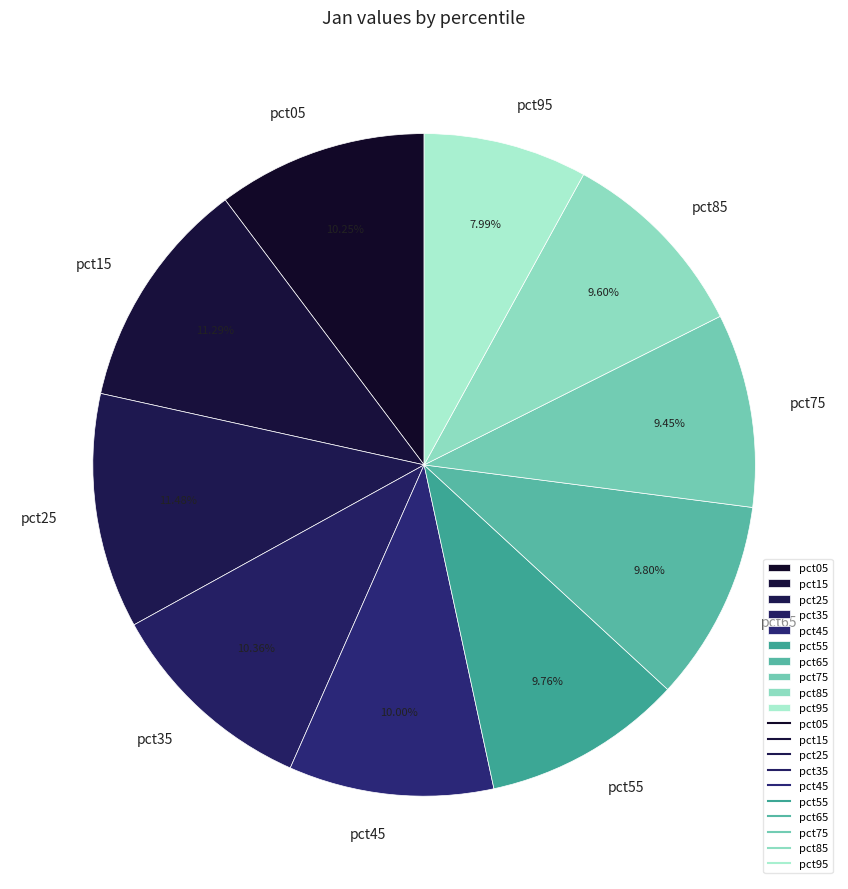

To the nearest percent, what is the combined percentage of pct45 and pct25?

21%